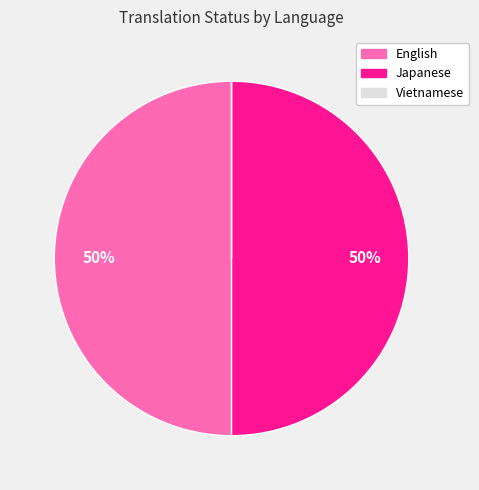

The English slice represents 60% of the pie. True or false?

False